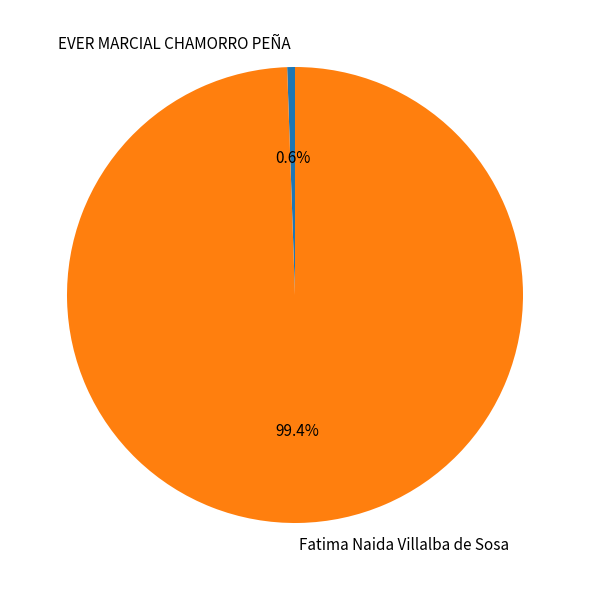

How many segments does this pie chart have?

2